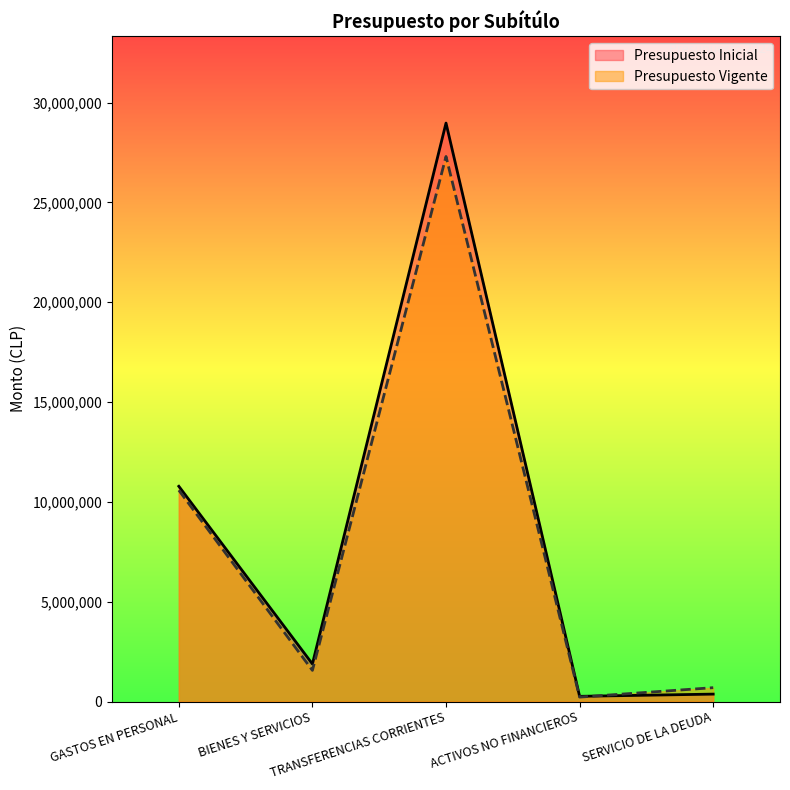

Where is the first local minimum for Presupuesto Vigente?

BIENES Y SERVICIOS